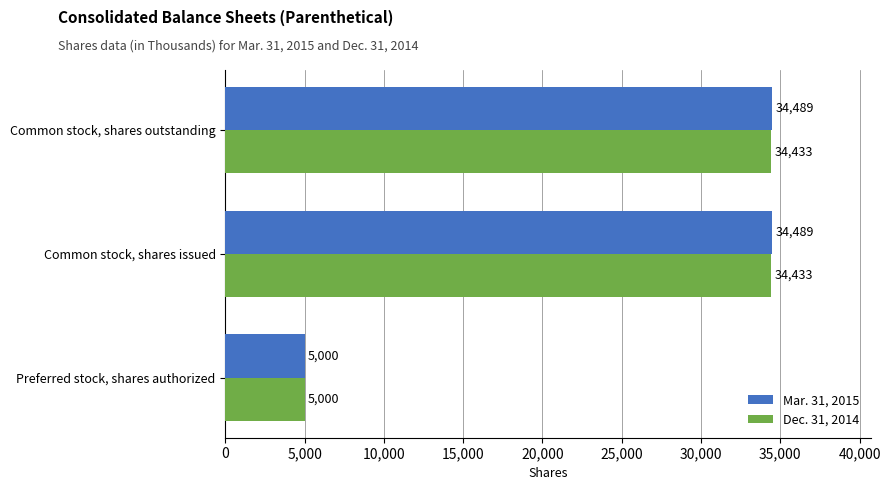

The value of Mar. 31, 2015 at Preferred stock, shares authorized is 6785. True or false?

False